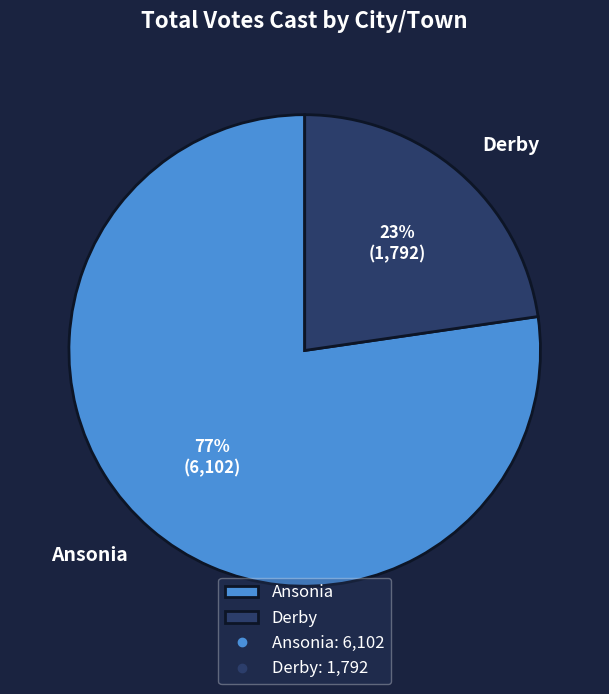

Rank the categories by value from lowest to highest.

Derby, Ansonia